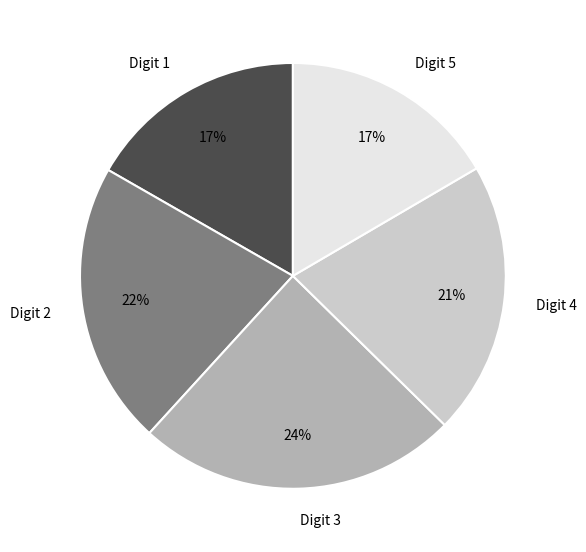

Do Digit 5 and Digit 2 together represent more than half of the pie?

No